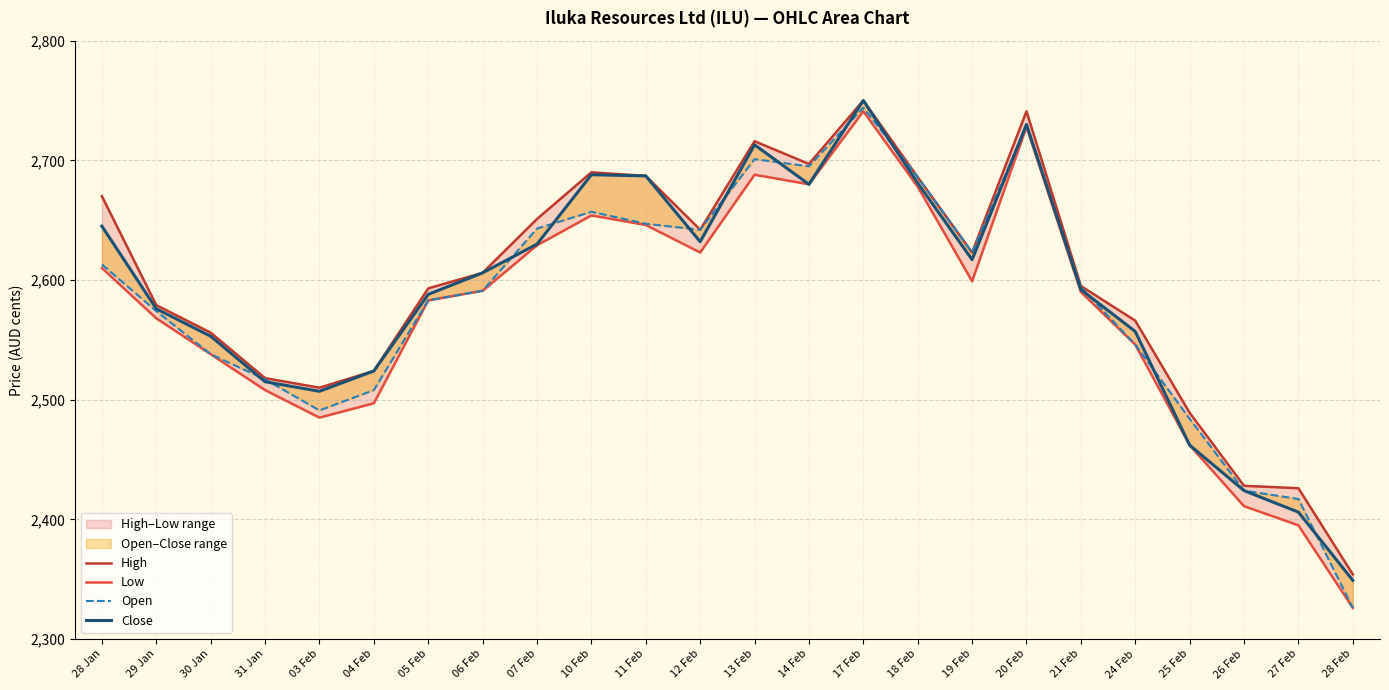

What position from the left is 12 Feb?

12